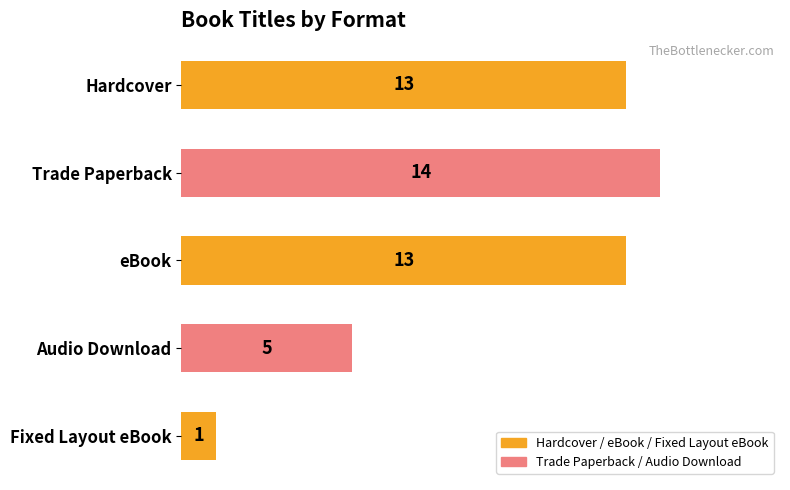

What is the change in value from Hardcover to Audio Download?

-8